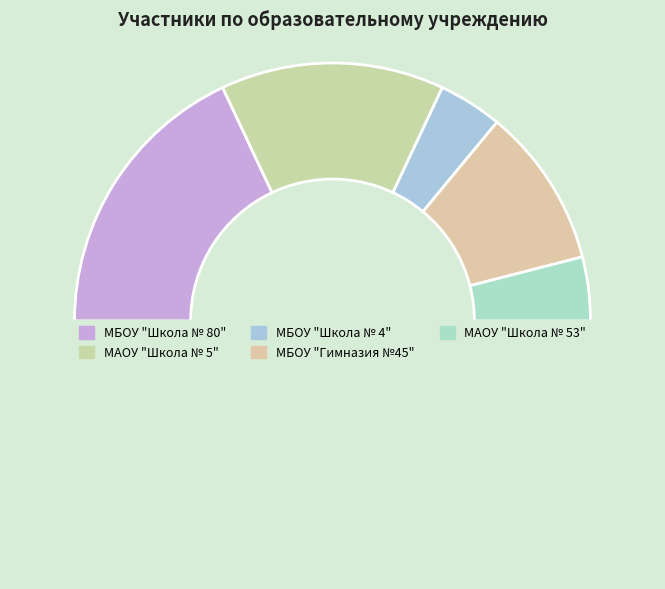

Count the number of slices in the pie.

6